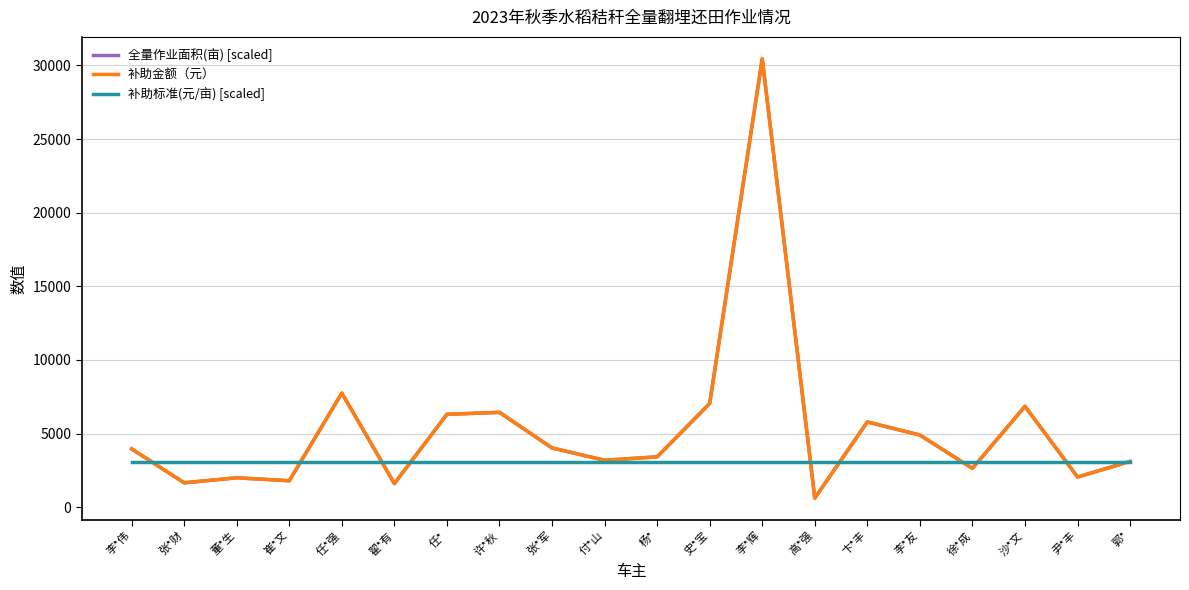

Does the chart have visible grid lines?

No